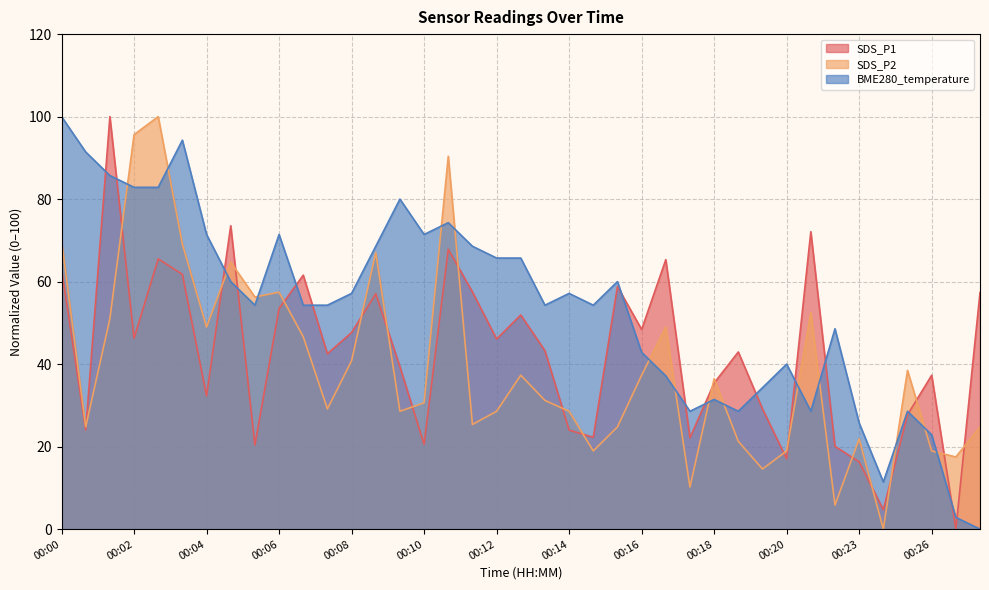

How many categories are shown in the chart?

39